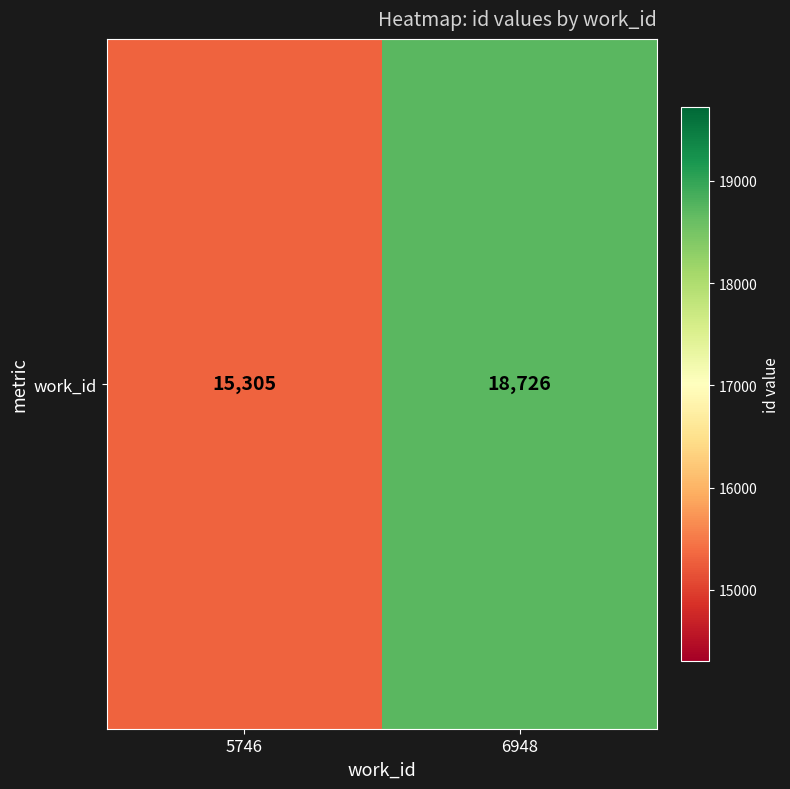

What is the difference between the values at 6948 and 5746?

3421